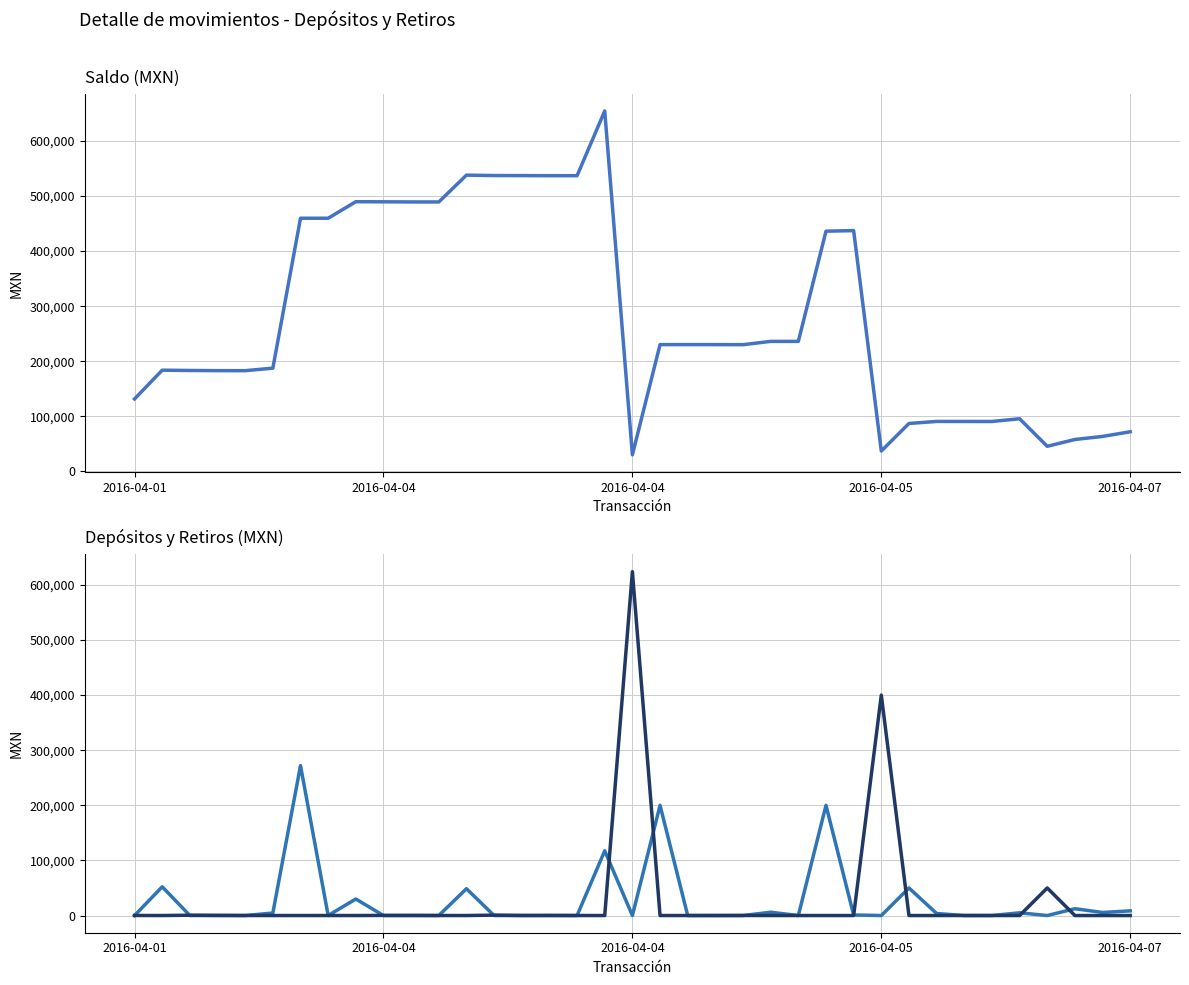

Is this an area chart (filled region under the line)?

No